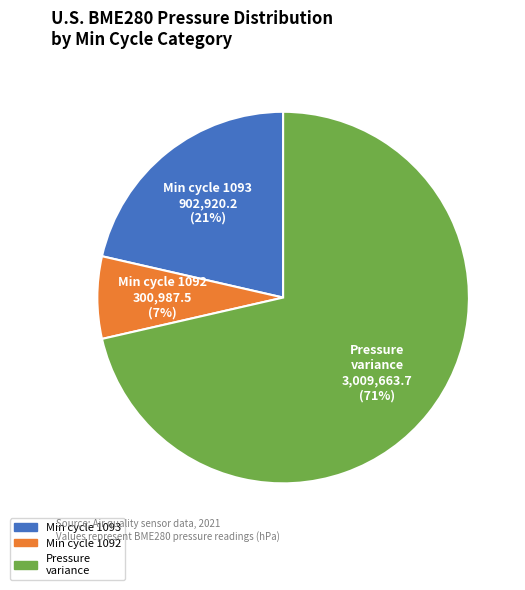

To the nearest percent, what is the average slice percentage?

33%